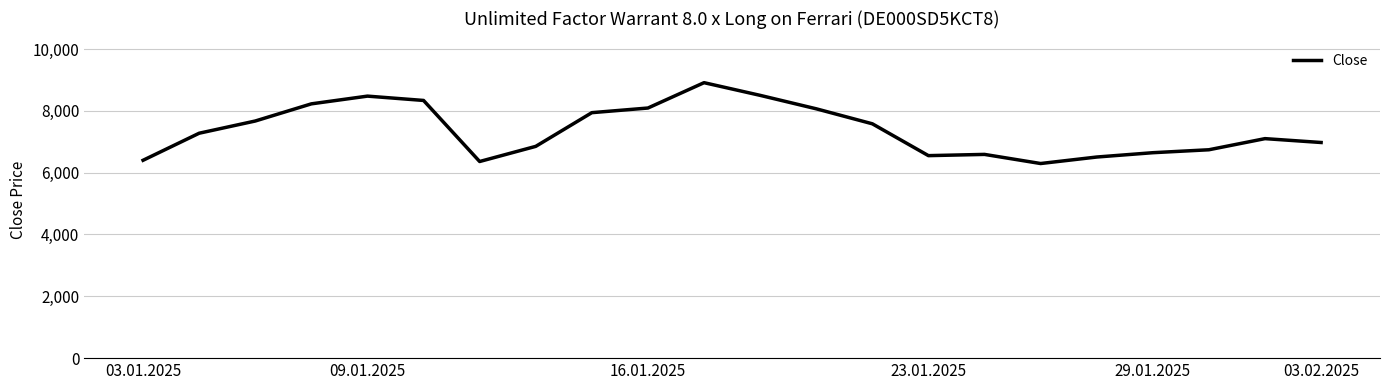

How many categories are shown in the chart?

22